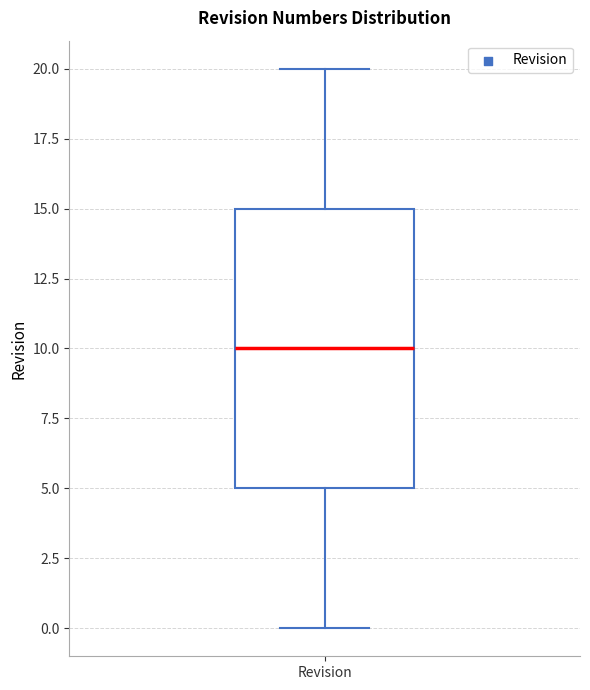

Where does the upper whisker of the box for Revision end on the y-axis? The values are not printed on the chart, so give them approximately, as read against the axis.

20